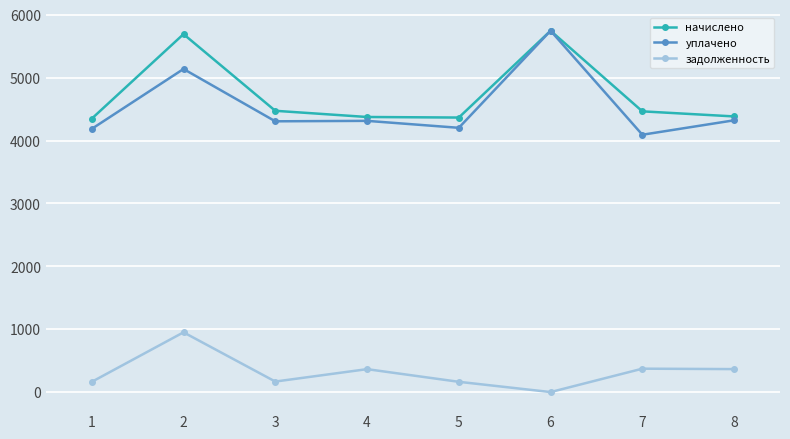

How many categories are shown in the chart?

8